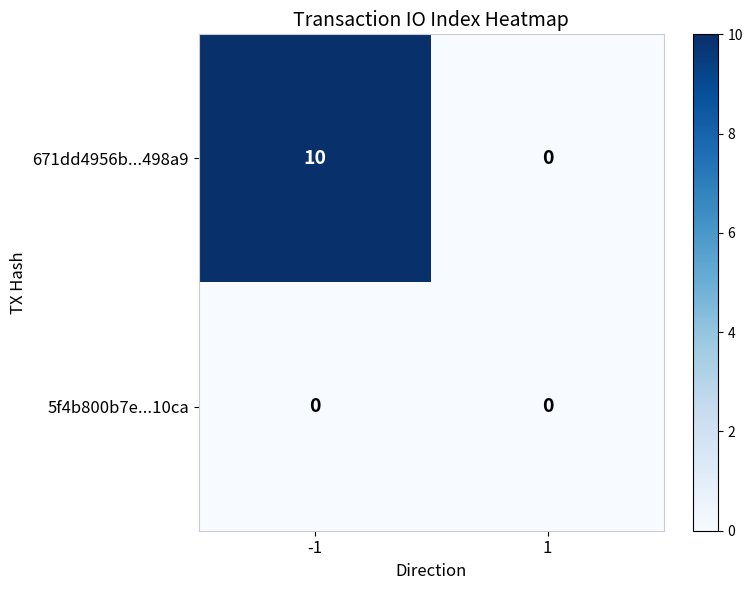

What is the difference between the 671dd4956b...498a9 values at -1 and 1?

10